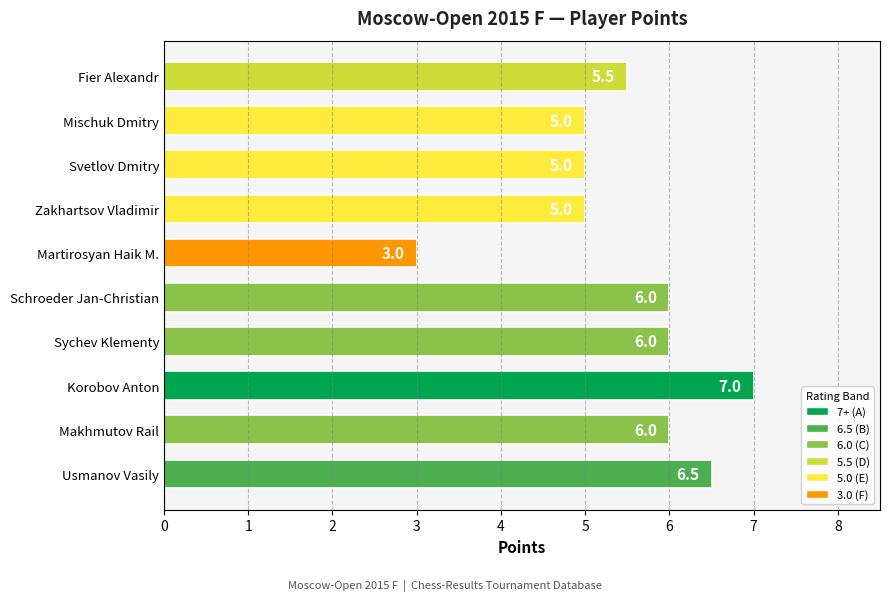

Count the number of categories in the chart.

10